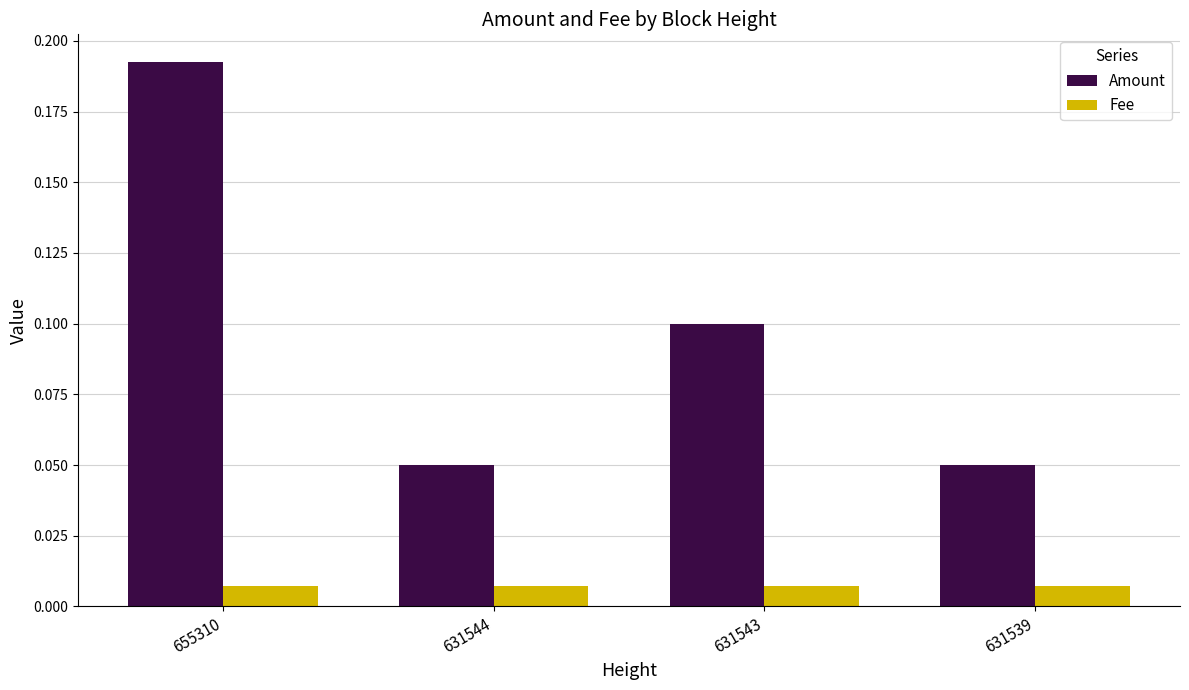

Does the chart contain any negative values?

No